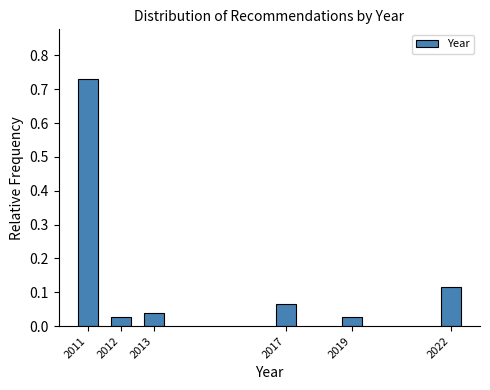

What is the sum of all values?

1.0